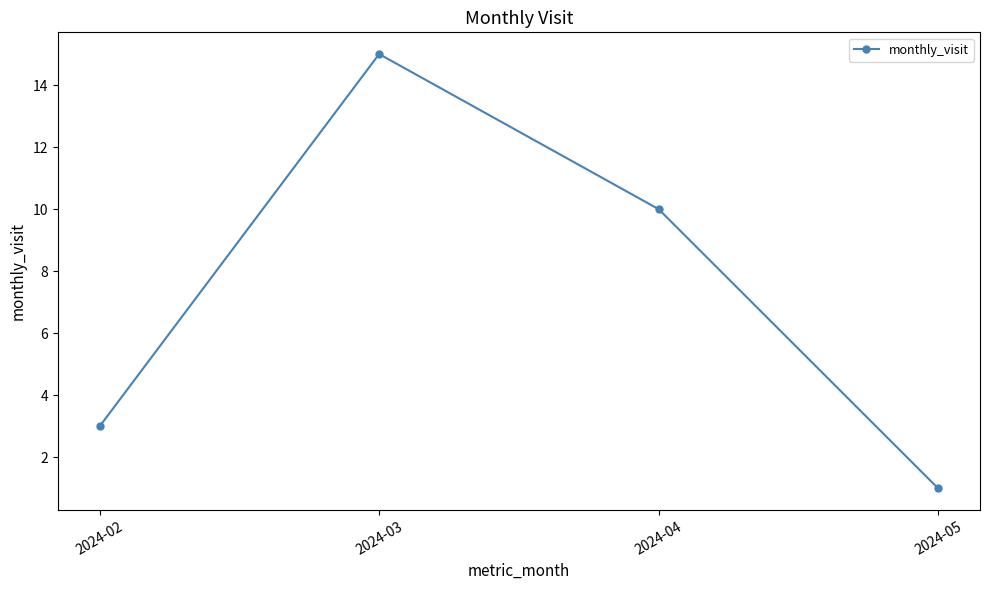

How many values are between 3 and 15?

3